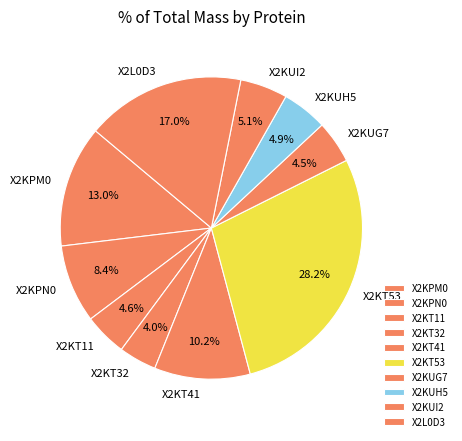

True or false: X2L0D3 accounts for 17% of the total.

True